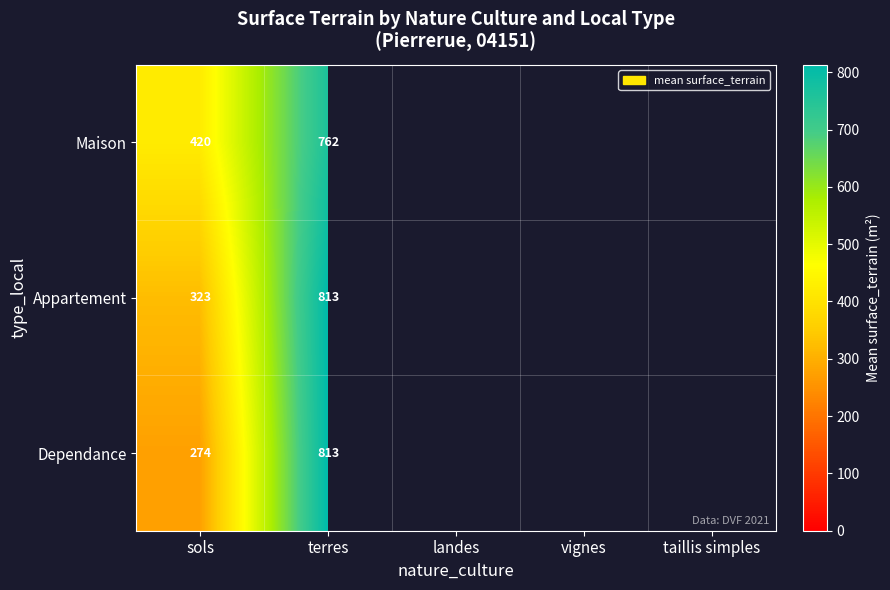

What is the total value across all series at terres?

2388.0